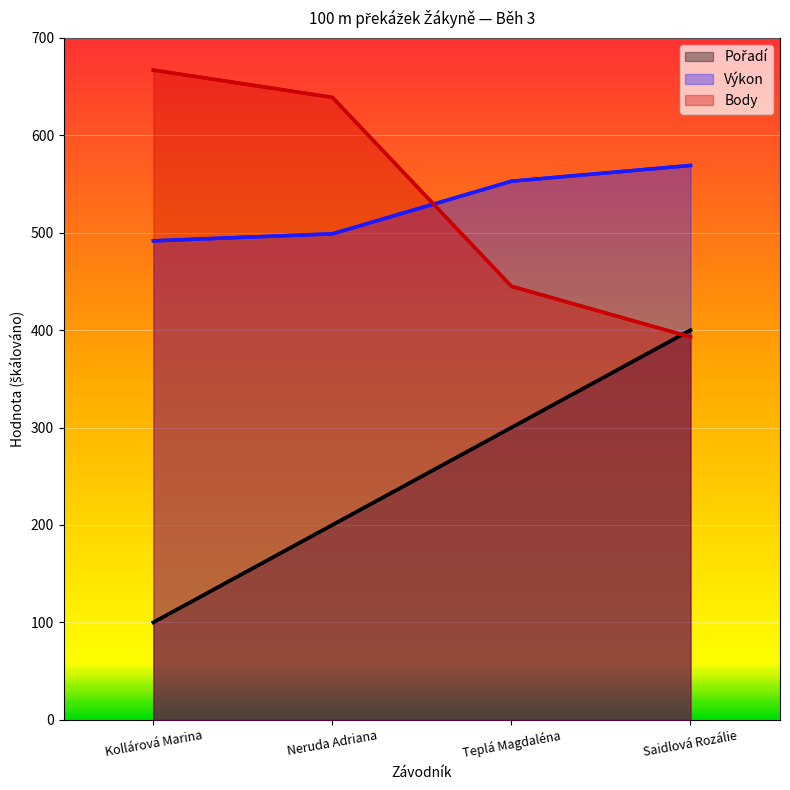

Count the Pořadí values in the range 200 to 400.

3